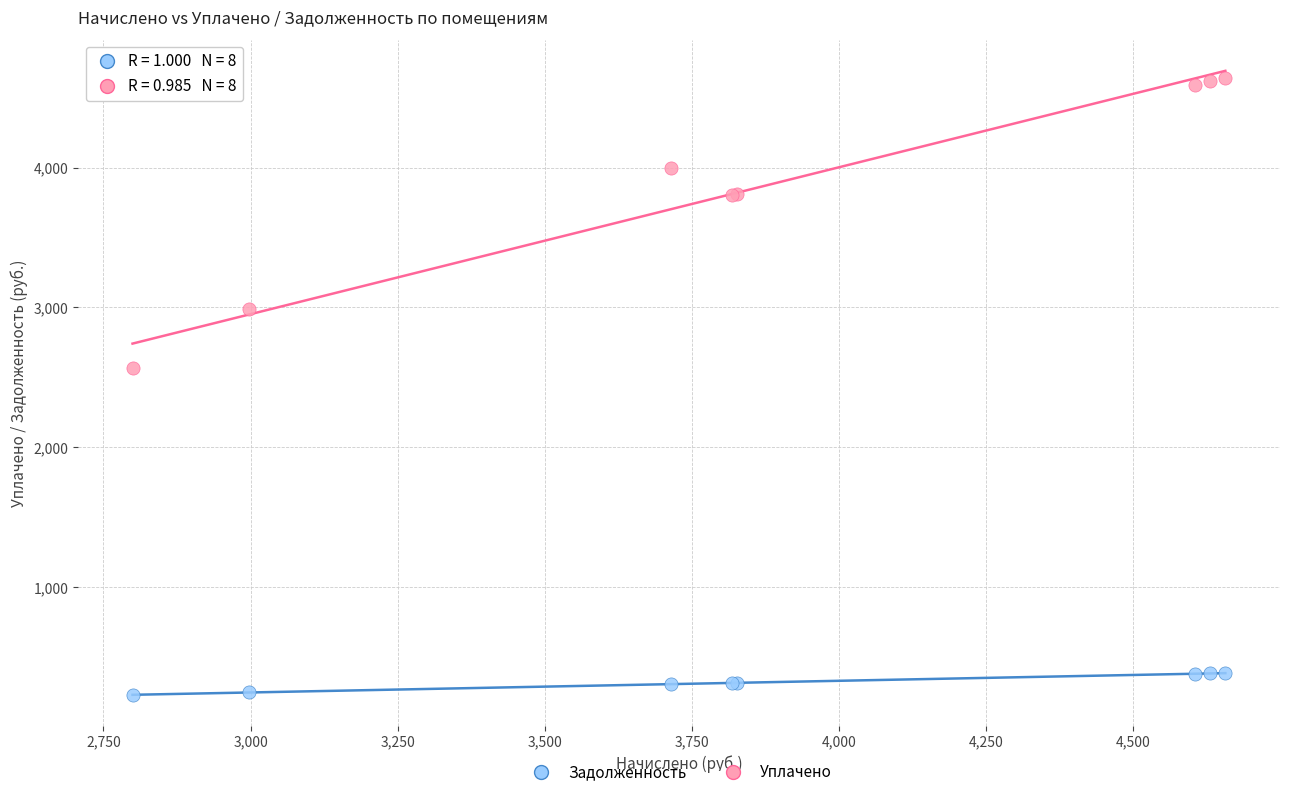

What is the X range (max minus min) for the scatter plot?

1857.6